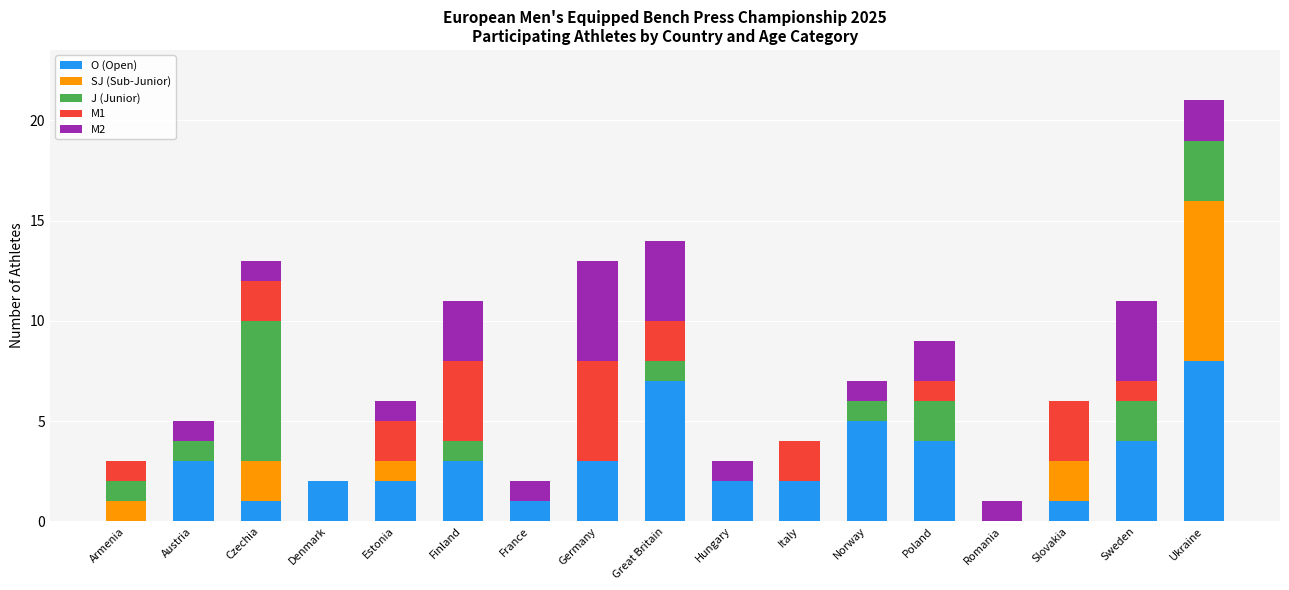

Does the chart contain stacked bars?

Yes